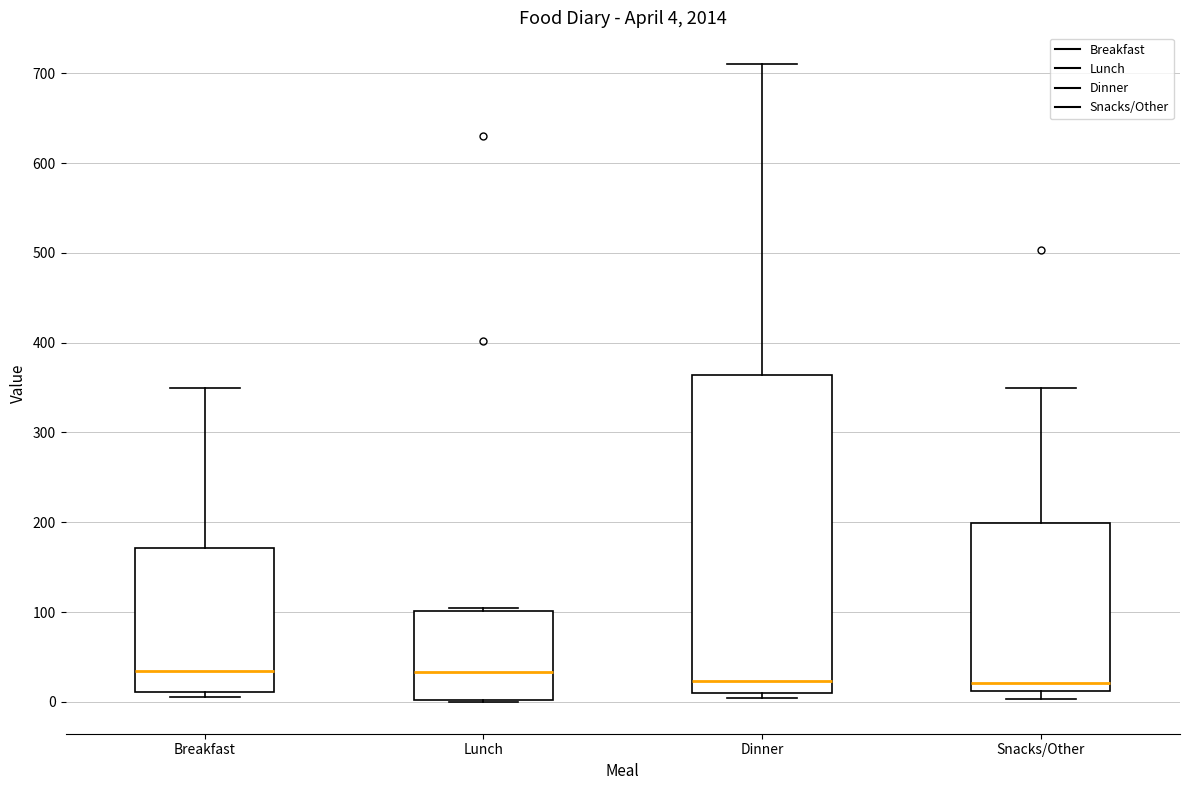

Which box is the tallest, from its lower edge to its upper edge?

Dinner